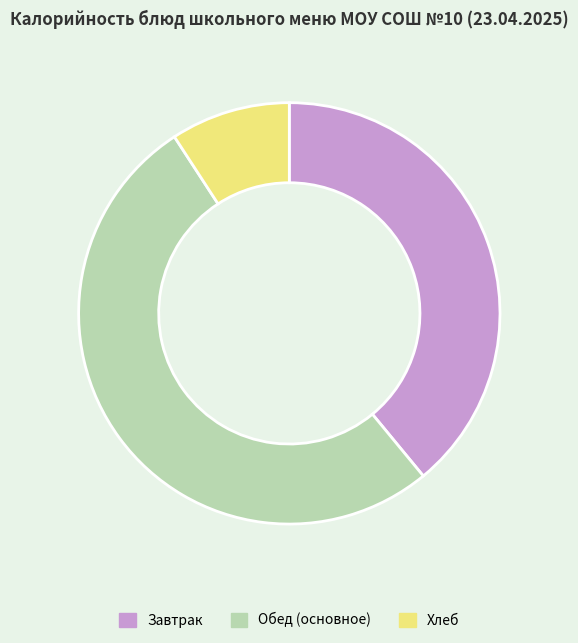

Between Обед (основное) and Хлеб, which is larger?

Обед (основное)